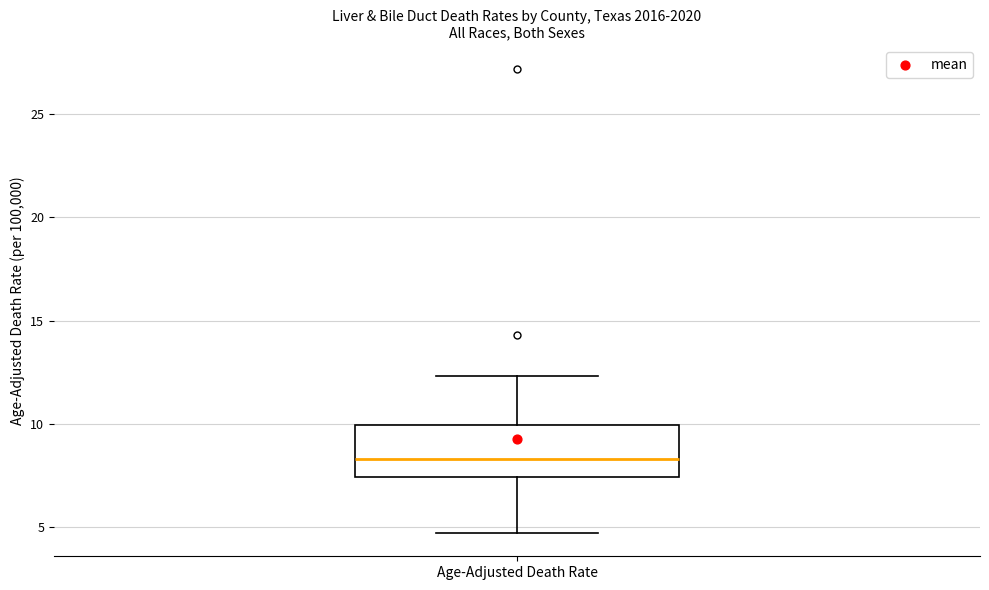

Read this box plot against the y-axis: the position of the median line, the range covered by the box, and the ends of both whiskers. The values are not printed on the chart, so give them approximately, as read against the axis.

median 8.5, box 7.5 to 10.0, whiskers 4.5 to 12.5